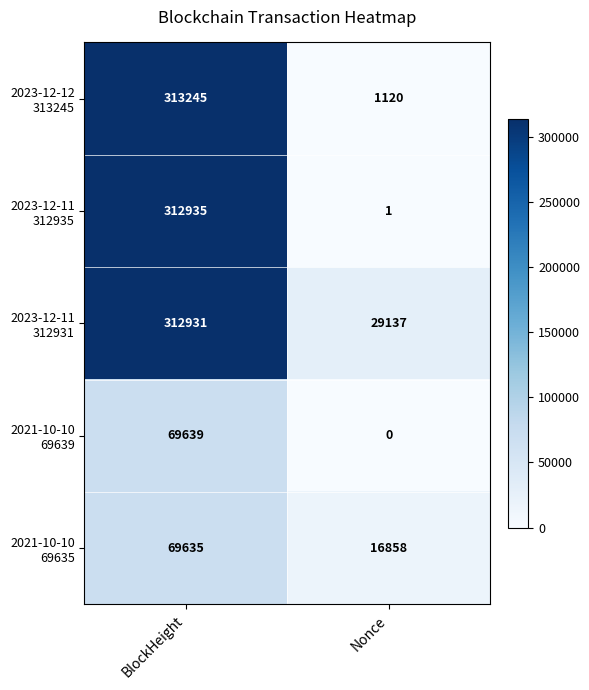

At which category does the chart reach its peak across all series?

BlockHeight